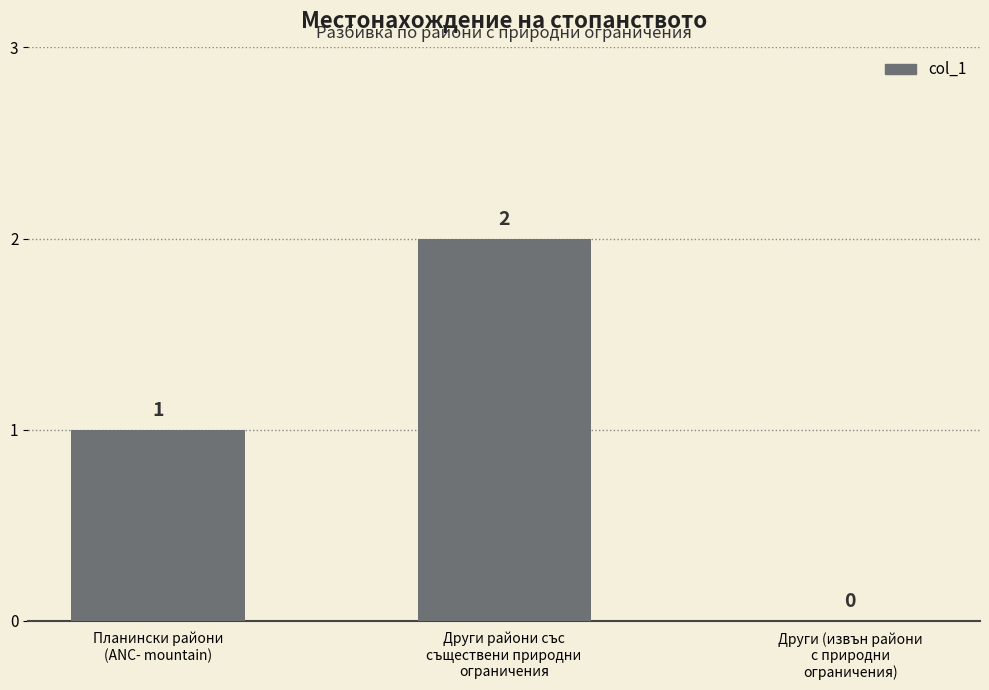

The chart shows a value of 1 at Планински райони
(ANC- mountain). True or false?

True